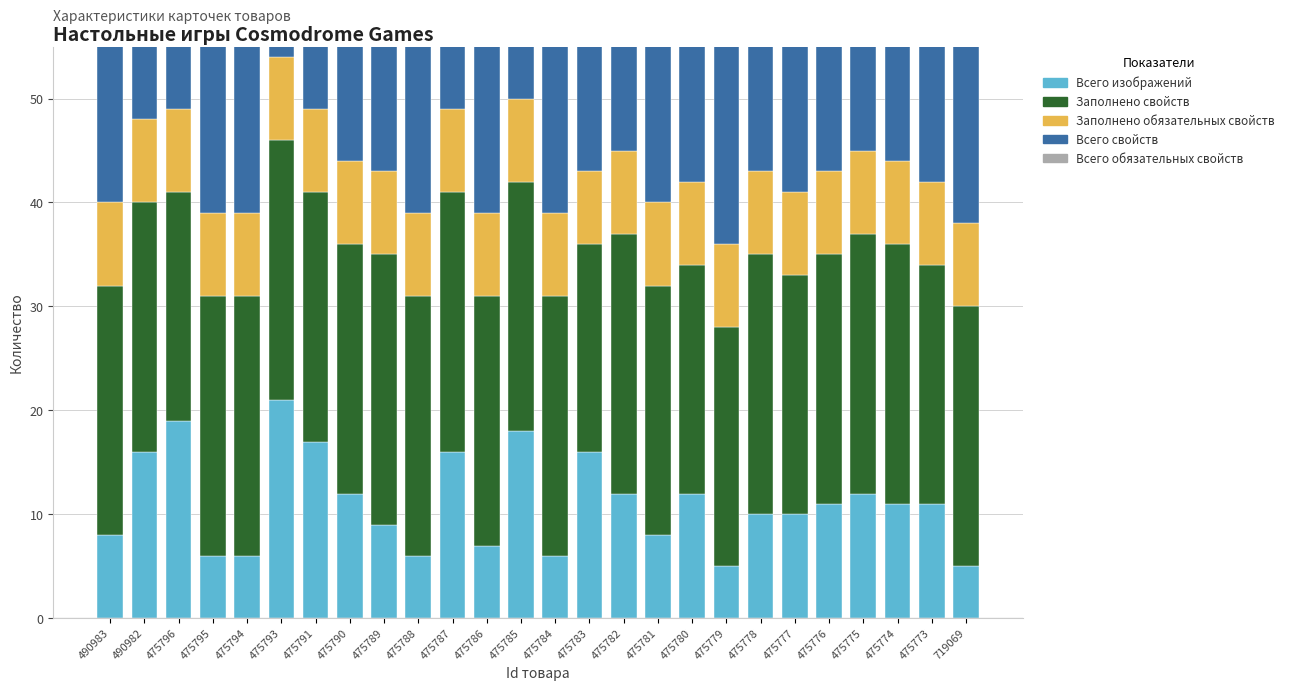

At how many categories does at least one series exceed 25?

26